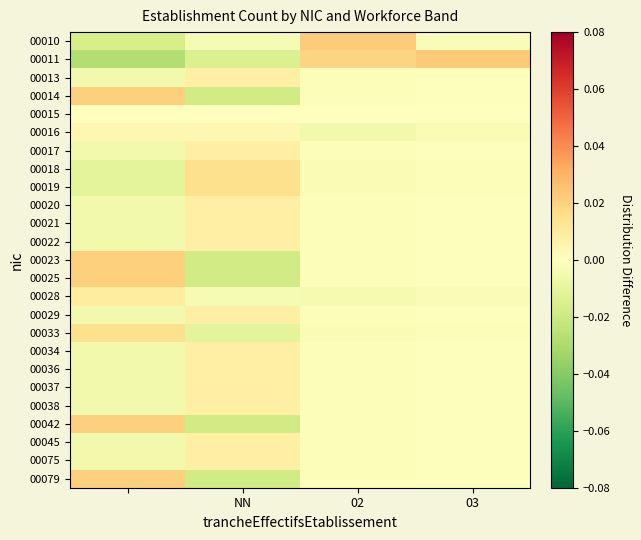

Which series has the largest range (max minus min)?

00011